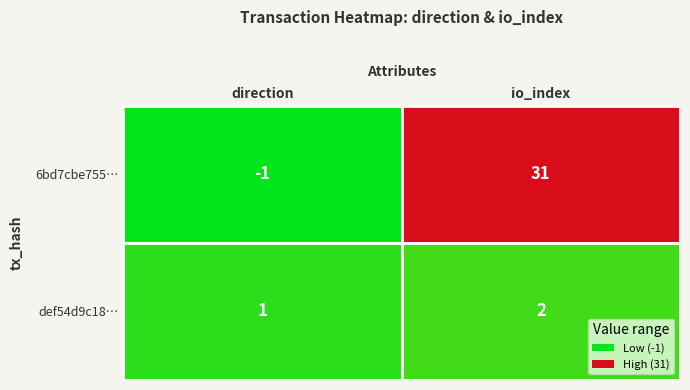

At how many categories does at least one series exceed 19?

1